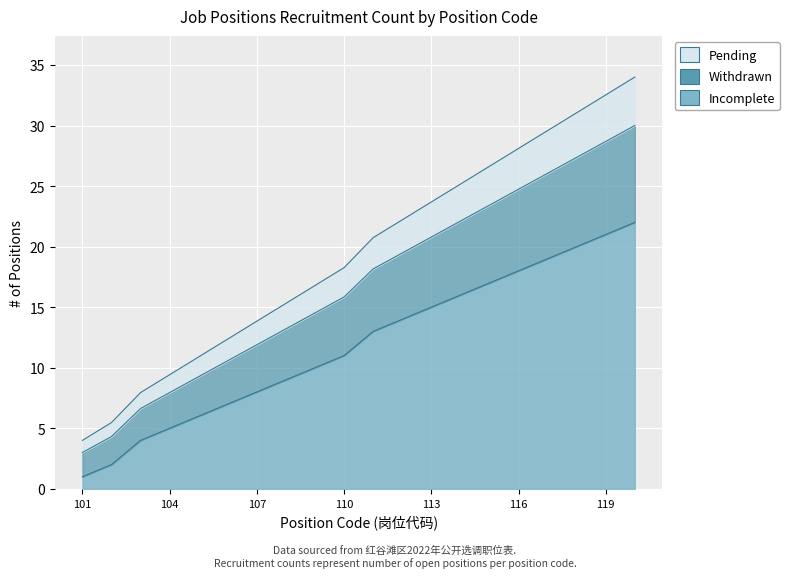

True or false: Incomplete and Withdrawn intersect in this chart.

False